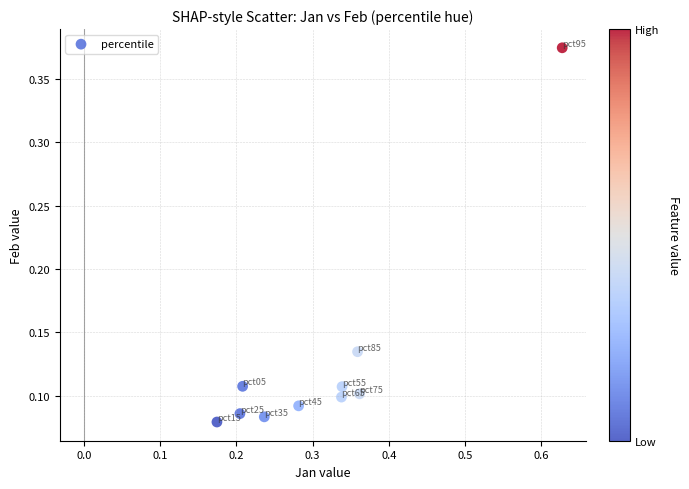

What is the range of X values (max minus min)?

0.5